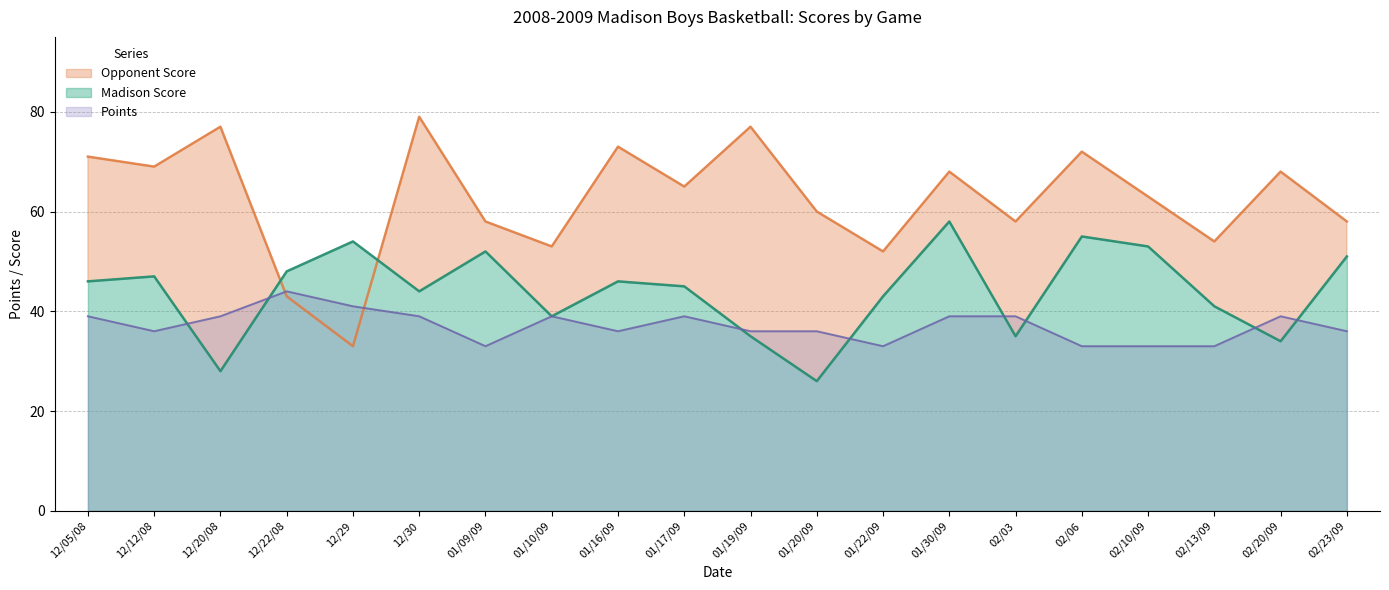

How many lines are shown in the chart?

3